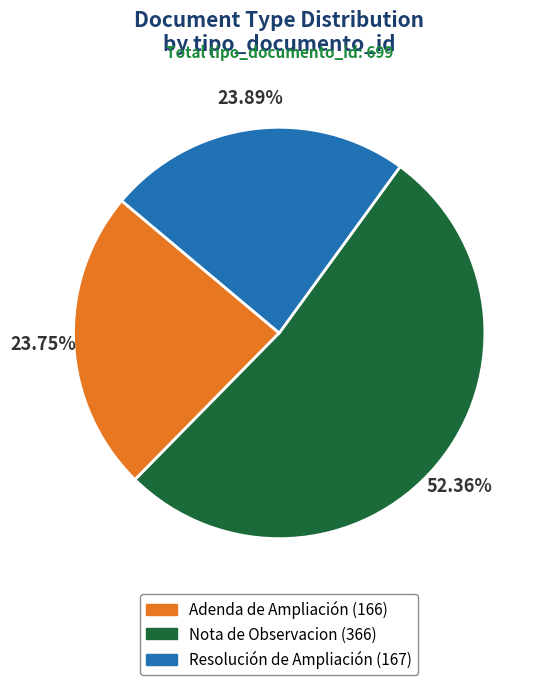

Do Adenda de Ampliación and Nota de Observacion together represent more than half of the pie?

Yes